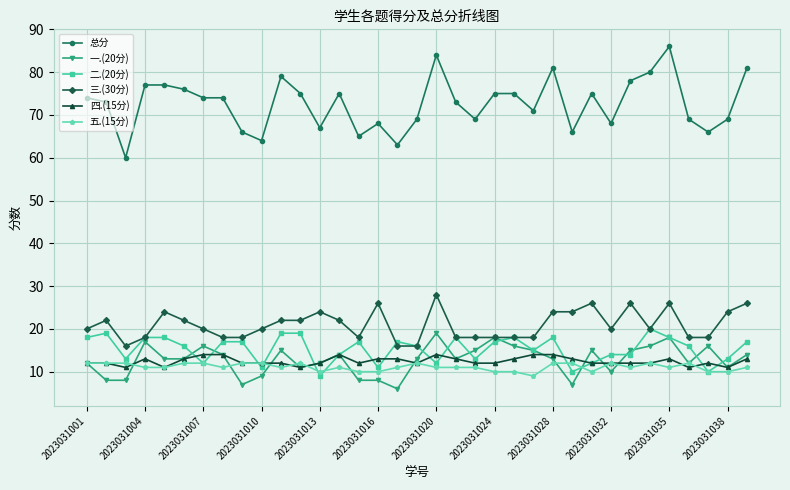

Reading left to right, transcribe all the data shown in this chart.

总分: 74	73	60	77	77	76	74	74	66	64	79	75	67	75	65	68	63	69	84	73	69	75	75	71	81	66	75	68	78	80	86	69	66	69	81
一.(20分): 12	8	8	17	13	13	16	14	7	9	15	11	12	14	8	8	6	13	19	13	15	18	16	15	13	7	15	10	15	16	18	12	16	11	14
二.(20分): 18	19	13	18	18	16	12	17	17	11	19	19	9	14	17	11	17	16	12	18	13	17	18	15	18	10	12	14	14	20	18	16	10	13	17
三.(30分): 20	22	16	18	24	22	20	18	18	20	22	22	24	22	18	26	16	16	28	18	18	18	18	18	24	24	26	20	26	20	26	18	18	24	26
四.(15分): 12	12	11	13	11	13	14	14	12	12	12	11	12	14	12	13	13	12	14	13	12	12	13	14	14	13	12	12	12	12	13	11	12	11	13
五.(15分): 12	12	12	11	11	12	12	11	12	12	11	12	10	11	10	10	11	12	11	11	11	10	10	9	12	12	10	12	11	12	11	12	10	10	11